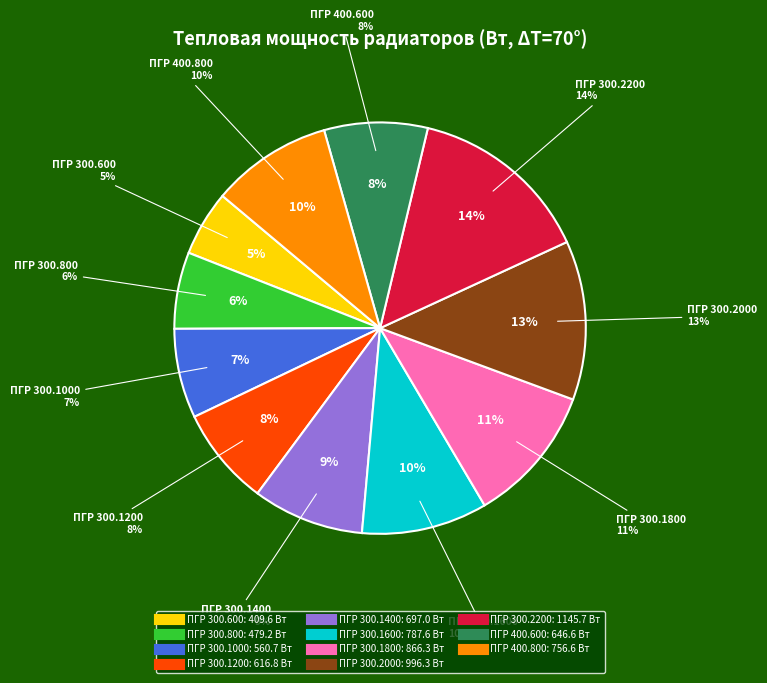

To the nearest percent, what percentage of the pie is ПГР 400.800?

10%